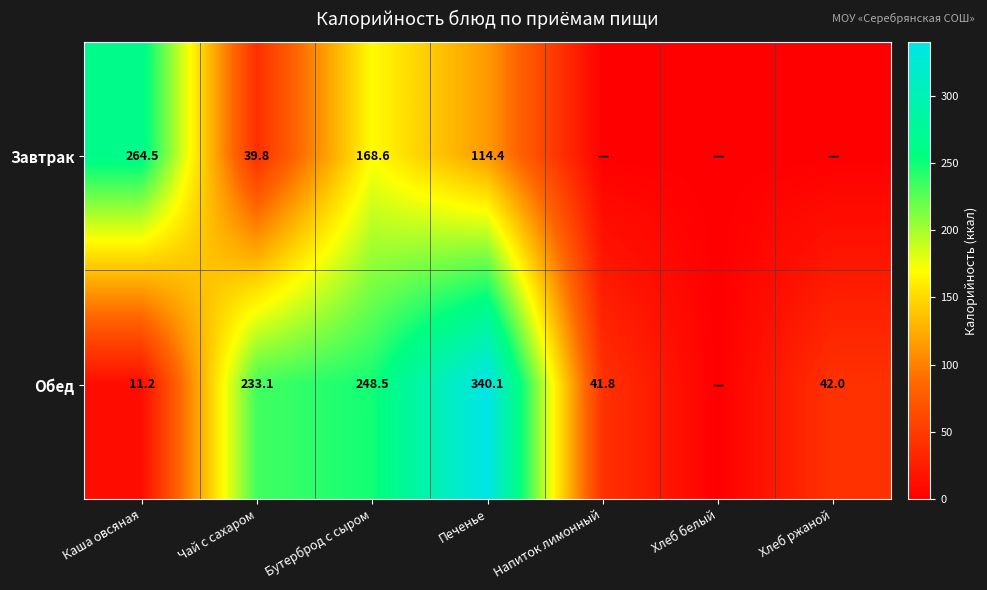

What is the spread (max minus min) of values at Чай с сахаром?

193.3